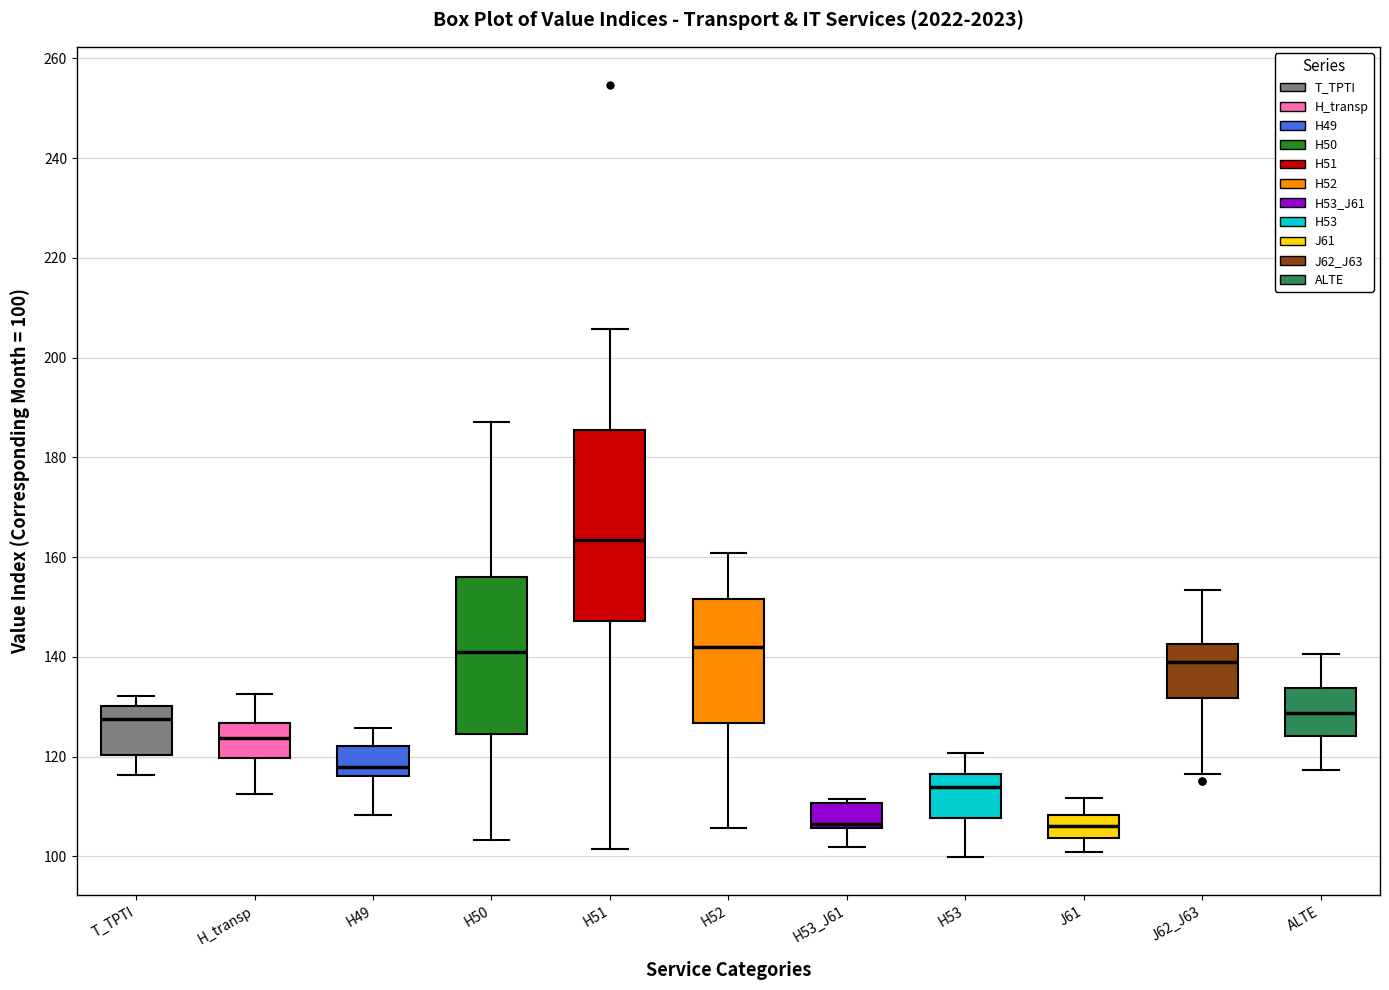

Where does the median line of the box for H53 sit on the y-axis? The values are not printed on the chart, so give them approximately, as read against the axis.

114